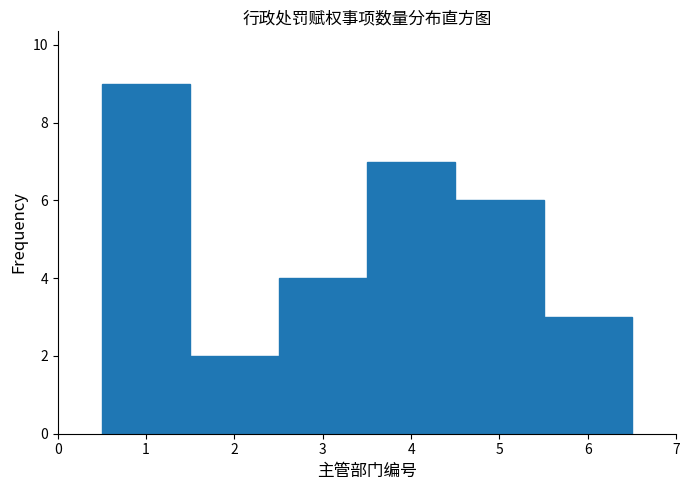

How tall is the bar that spans 5.5 to 6.5 on the x-axis? The values are not printed on the chart, so give them approximately, as read against the axis.

3